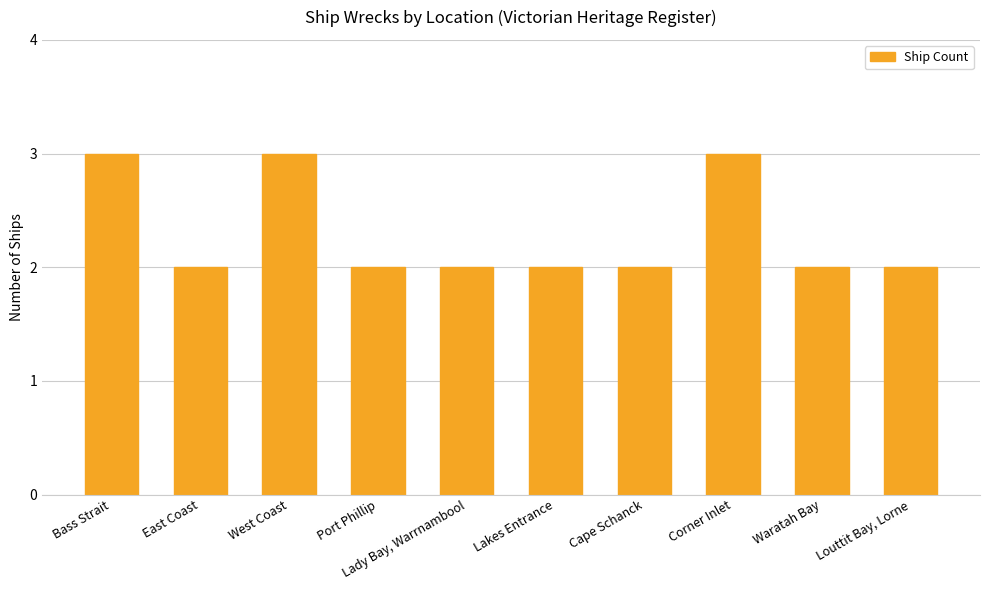

What is the label of the 5th bar from the left?

Lady Bay, Warrnambool